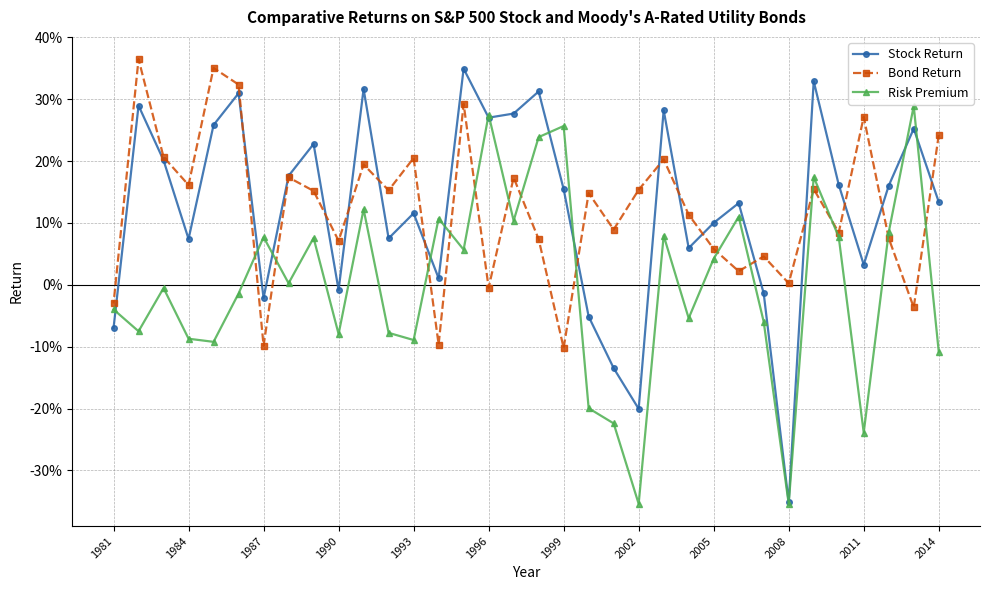

Does the chart display data point markers on the line(s)?

Yes